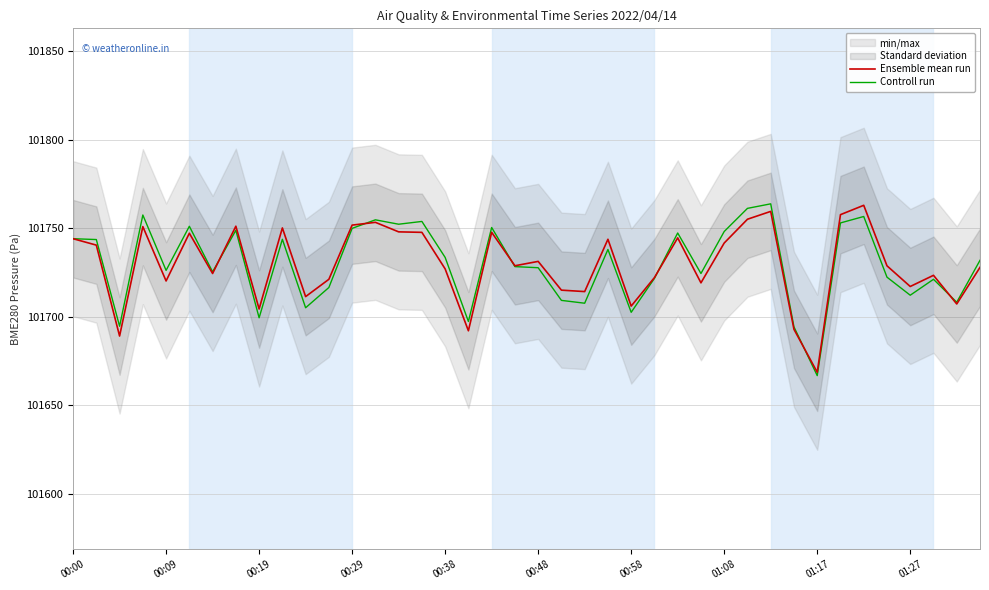

What is the difference between the maximum and second lowest values in the Ensemble mean run series?

73.9